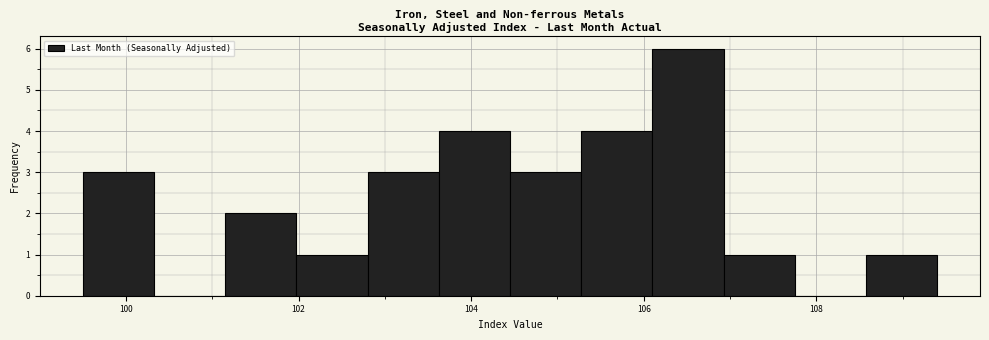

Reading left to right, list every bar in this chart as the range it spans on the x-axis followed by its height. Neither the bar edges nor the heights are printed on the chart, so give them approximately, as read against the axes.

99.6 to 100.4: 3
100.4 to 101.2: 0
101.2 to 102.0: 2
102.0 to 102.8: 1
102.8 to 103.6: 3
103.6 to 104.4: 4
104.4 to 105.2: 3
105.2 to 106.2: 4
106.2 to 107.0: 6
107.0 to 107.8: 1
107.8 to 108.6: 0
108.6 to 109.4: 1